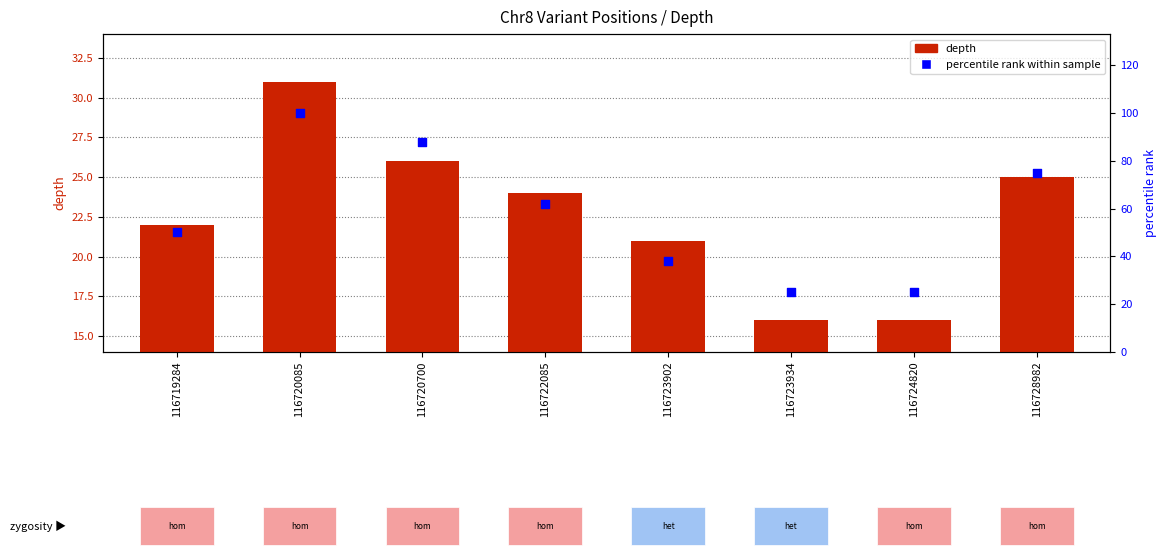

At which category is the sum across all series the highest?

116720085